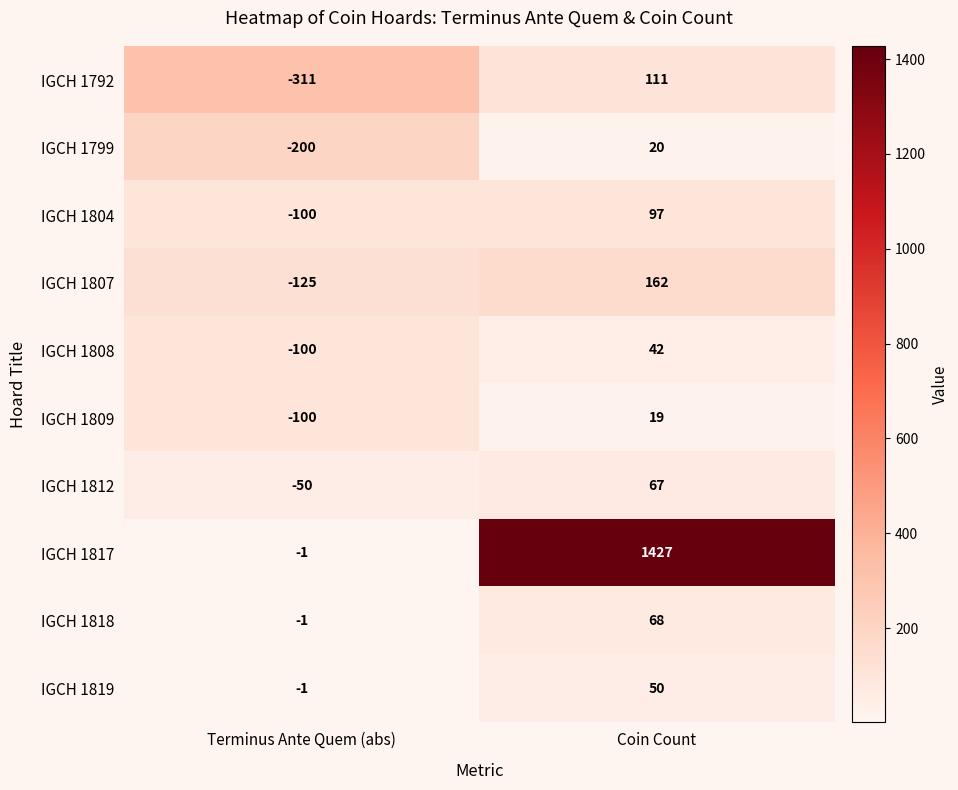

Rank the series at Coin Count from highest to lowest value.

IGCH 1817, IGCH 1807, IGCH 1792, IGCH 1804, IGCH 1818, IGCH 1812, IGCH 1819, IGCH 1808, IGCH 1799, IGCH 1809